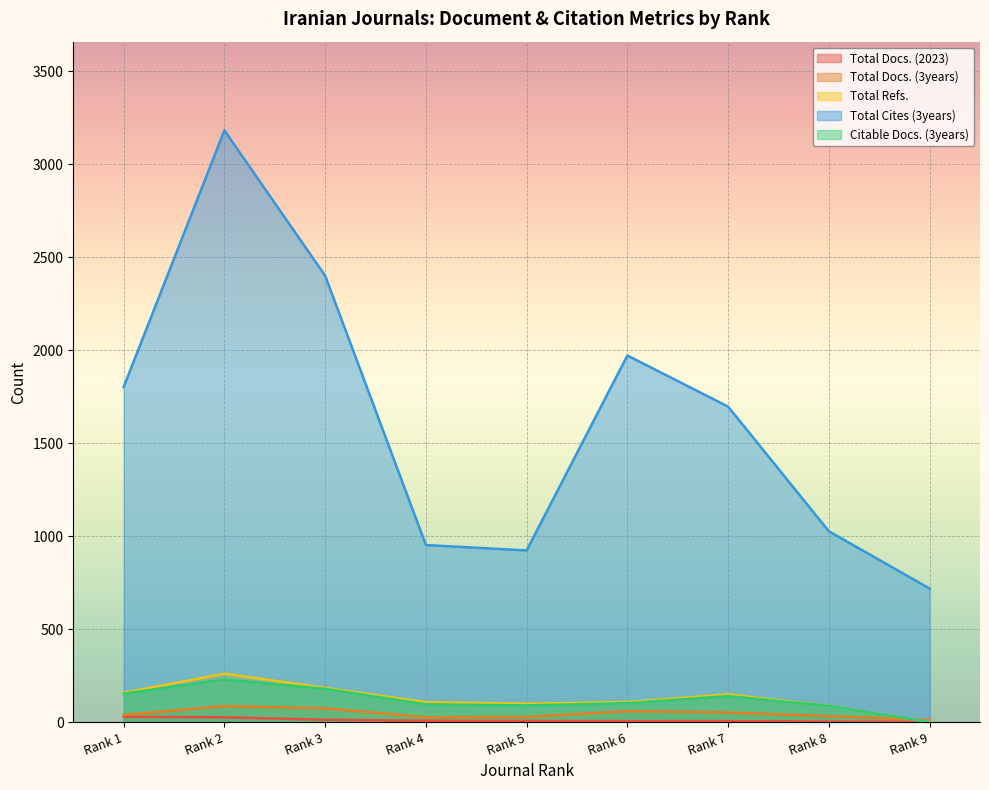

How many intersections are there between Total Docs. (2023) and Total Refs.?

1